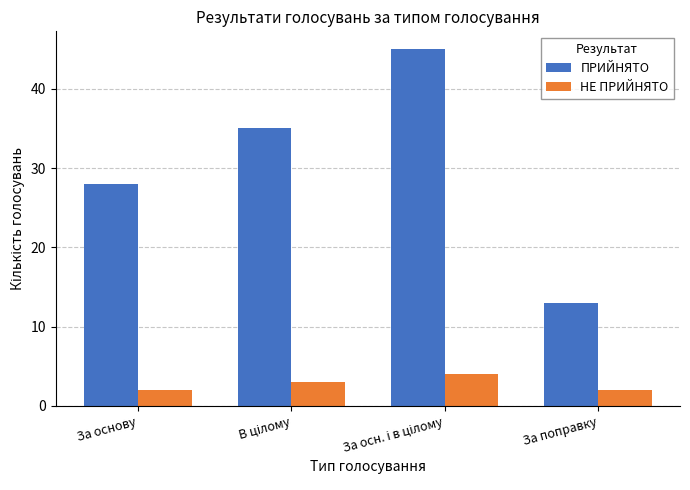

What is the difference between the maximum and minimum values in the НЕ ПРИЙНЯТО series?

2